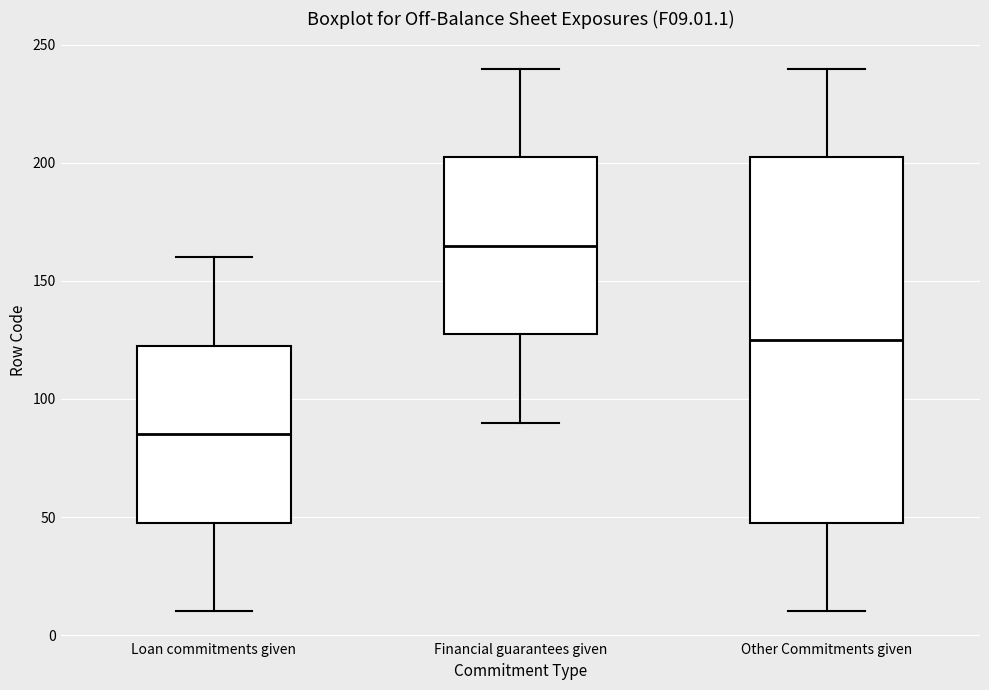

Where does the upper whisker of the box for Other Commitments given end on the y-axis? The values are not printed on the chart, so give them approximately, as read against the axis.

240